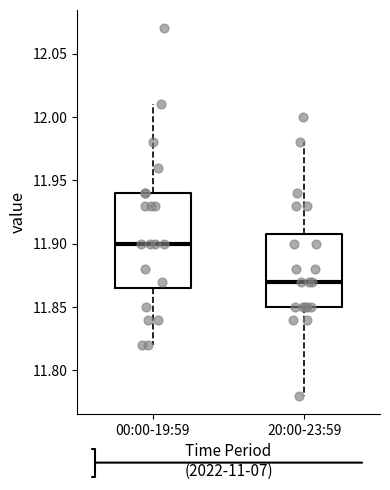

Reading left to right, read every box against the y-axis: the position of its median line, the range the box covers, and the ends of its whiskers. The values are not printed on the chart, so give them approximately, as read against the axis.

00:00-19:59: median 11.900, box 11.865 to 11.940, whiskers 11.820 to 12.010
20:00-23:59: median 11.870, box 11.850 to 11.910, whiskers 11.780 to 11.980